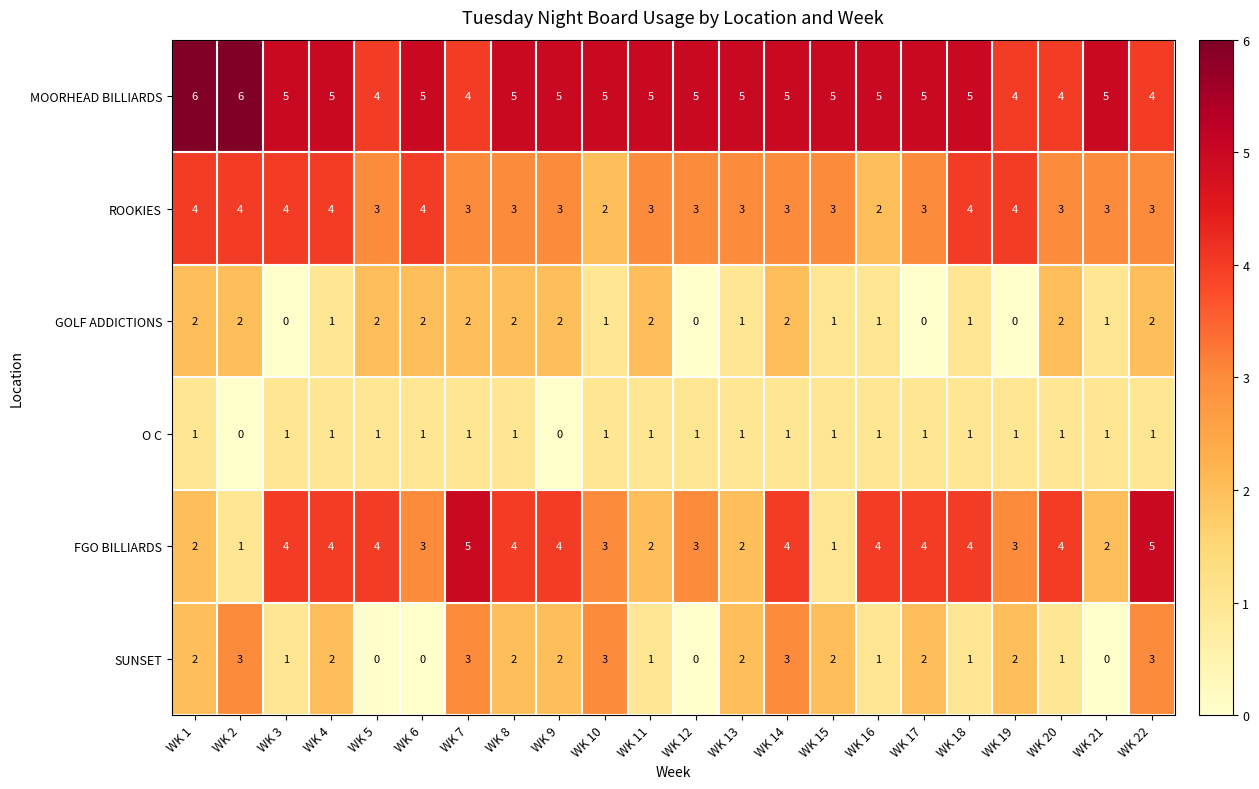

How many MOORHEAD BILLIARDS values are between 5 and 6?

17